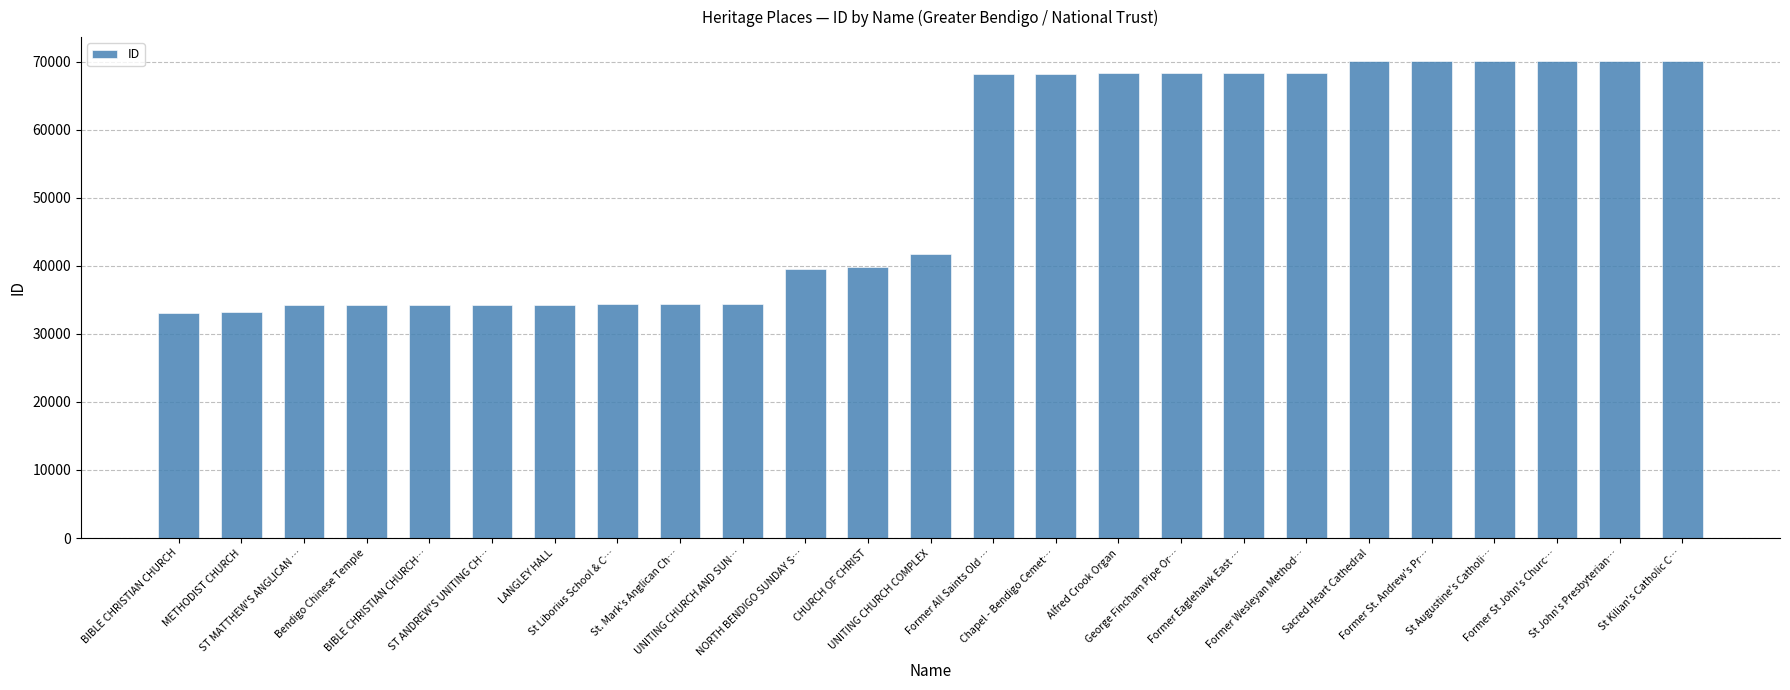

What is the value of the 4th bar from the left?

34220